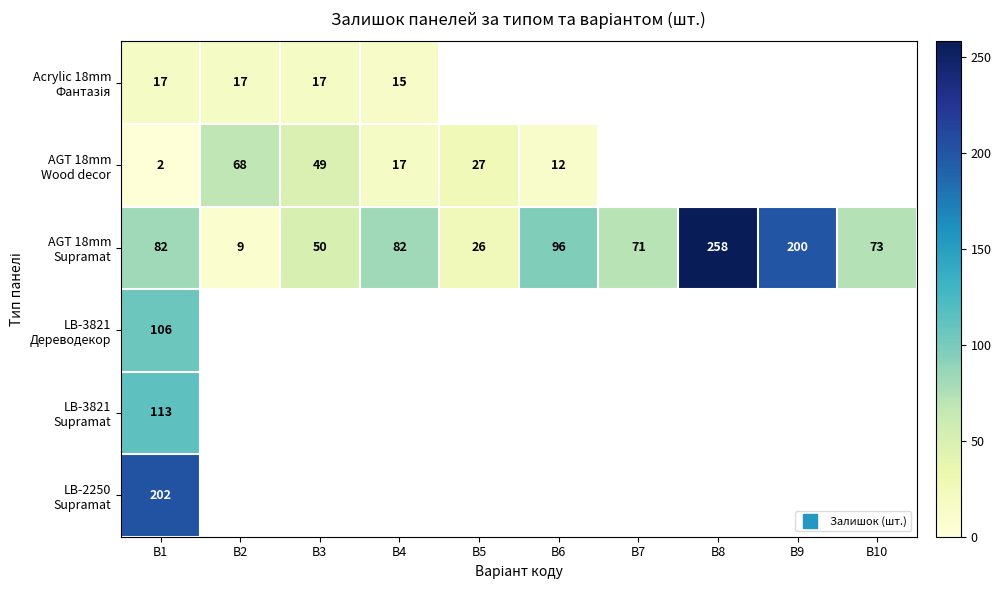

Is the value of AGT 18mm Supramat at В7 greater than the value of LB-2250 Supramat at В7?

No